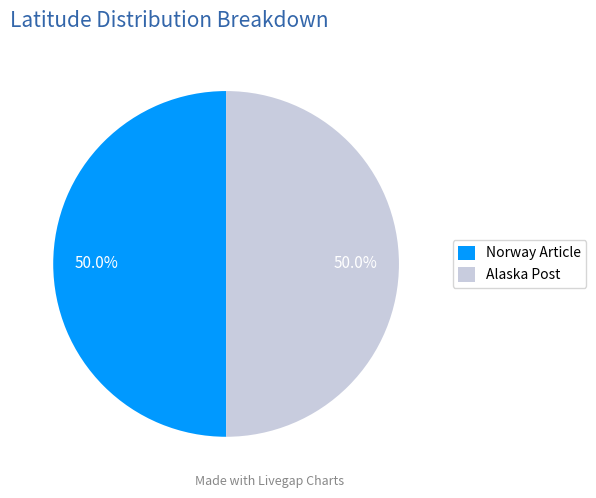

Is the sum of Norway Article and Alaska Post greater than half?

Yes